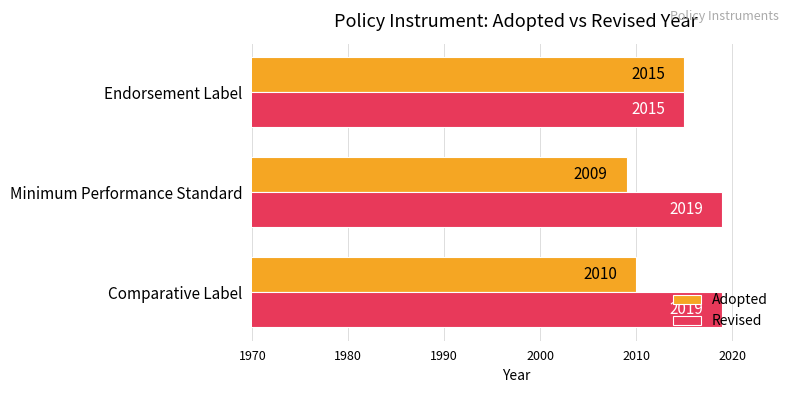

List the series in order of their peak value, lowest first.

Adopted, Revised